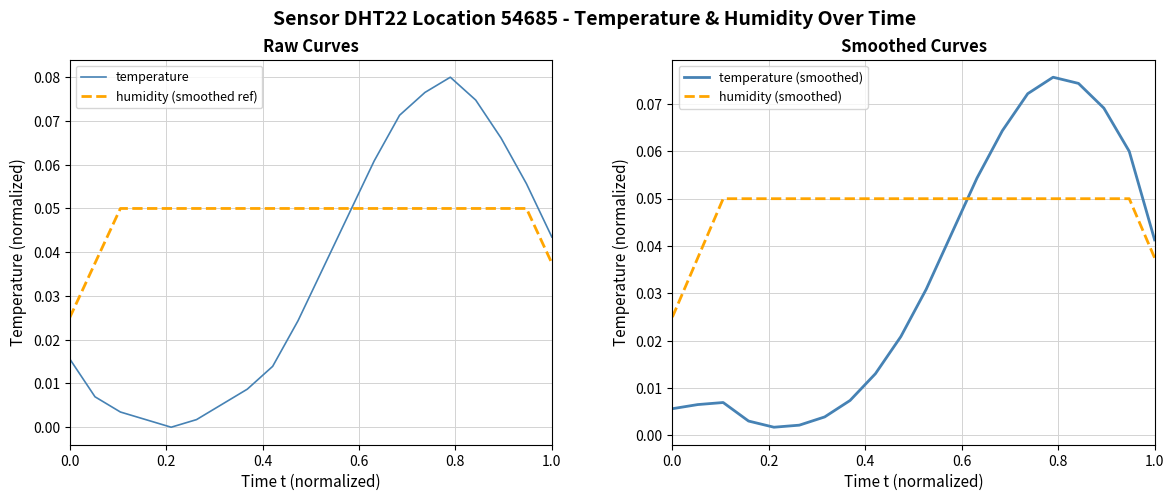

True or false: humidity (smoothed ref) and temperature cross at least once.

True